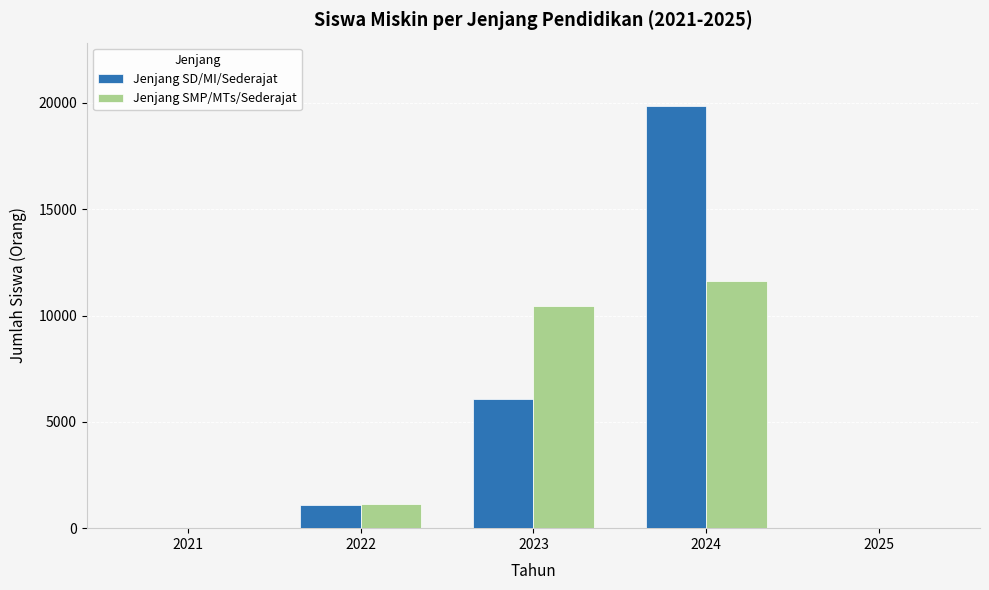

Does the chart contain stacked bars?

No